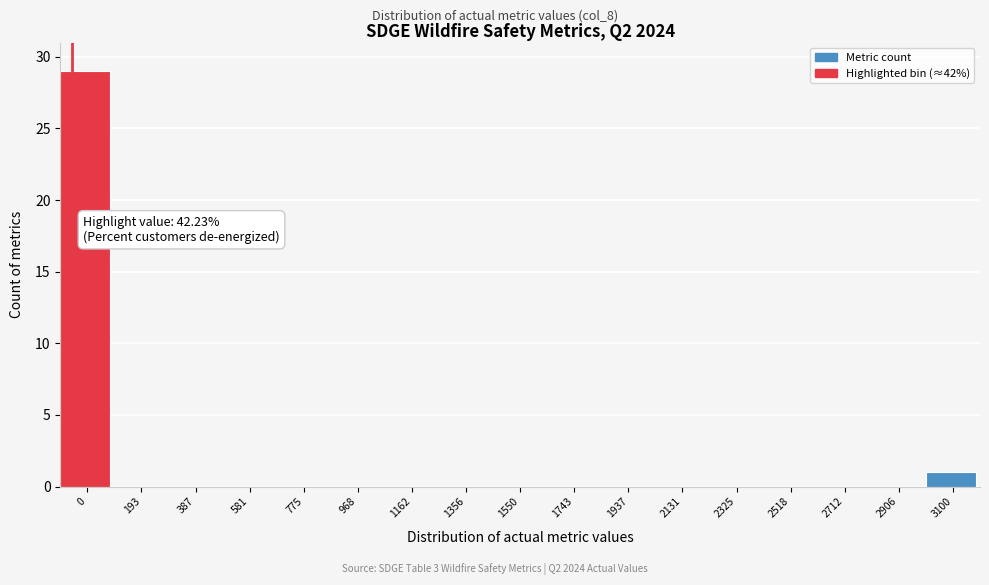

Reading left to right, transcribe all the data shown in this chart.

0=29	193=0	387=0	581=0	775=0	968=0	1162=0	1356=0	1550=0	1743=0	1937=0	2131=0	2325=0	2518=0	2712=0	2906=0	3100=1